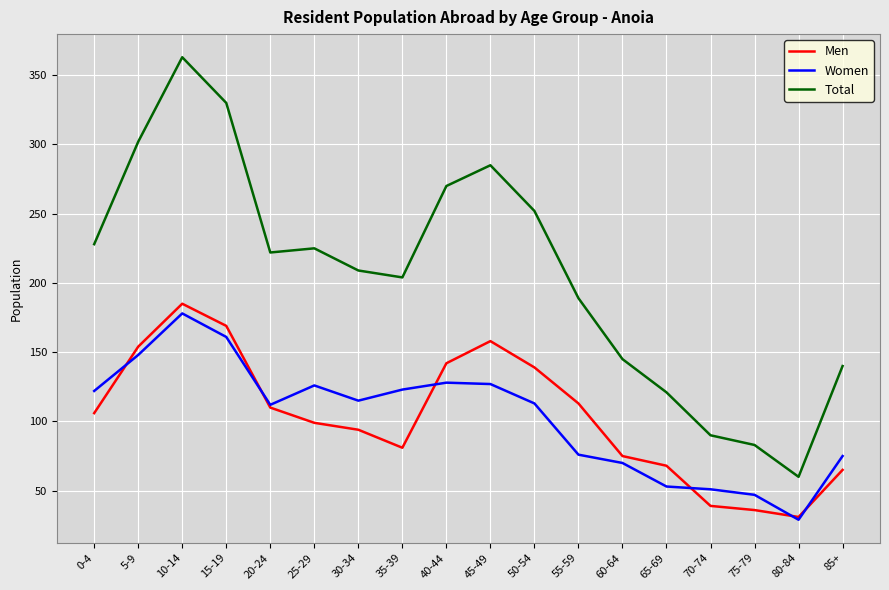

List the series in order of their peak value, highest first.

Total, Men, Women